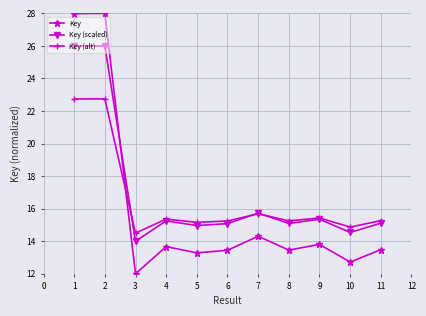

What is the value of the Key point at the 6th from the left?

13.4